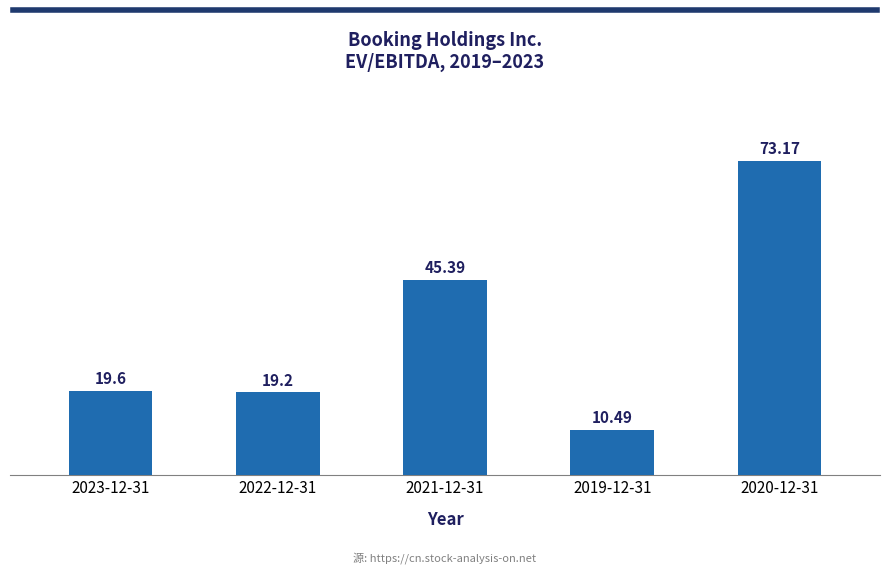

What is the change in value from 2022-12-31 to 2019-12-31?

-8.7